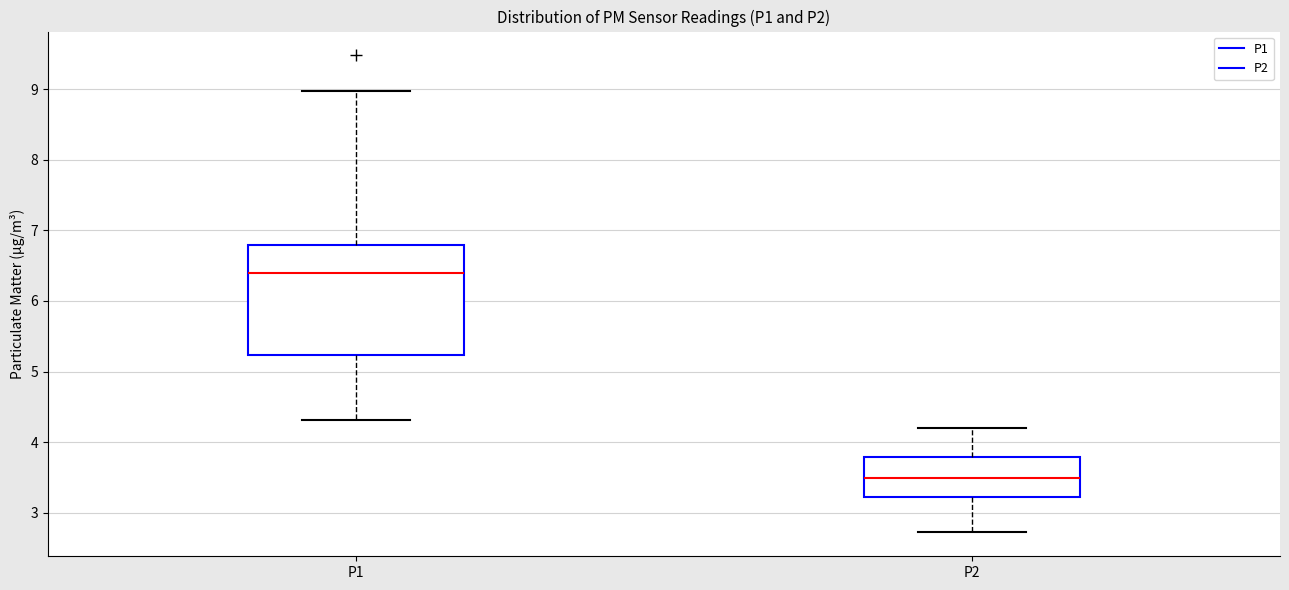

Reading left to right, transcribe this box plot: for each box, give where its median line is, the range the box spans, and where its two whiskers end, as read against the y-axis. The values are not printed on the chart, so give them approximately, as read against the axis.

P1: median 6.4, box 5.2 to 6.8, whiskers 4.3 to 9.0
P2: median 3.5, box 3.2 to 3.8, whiskers 2.7 to 4.2